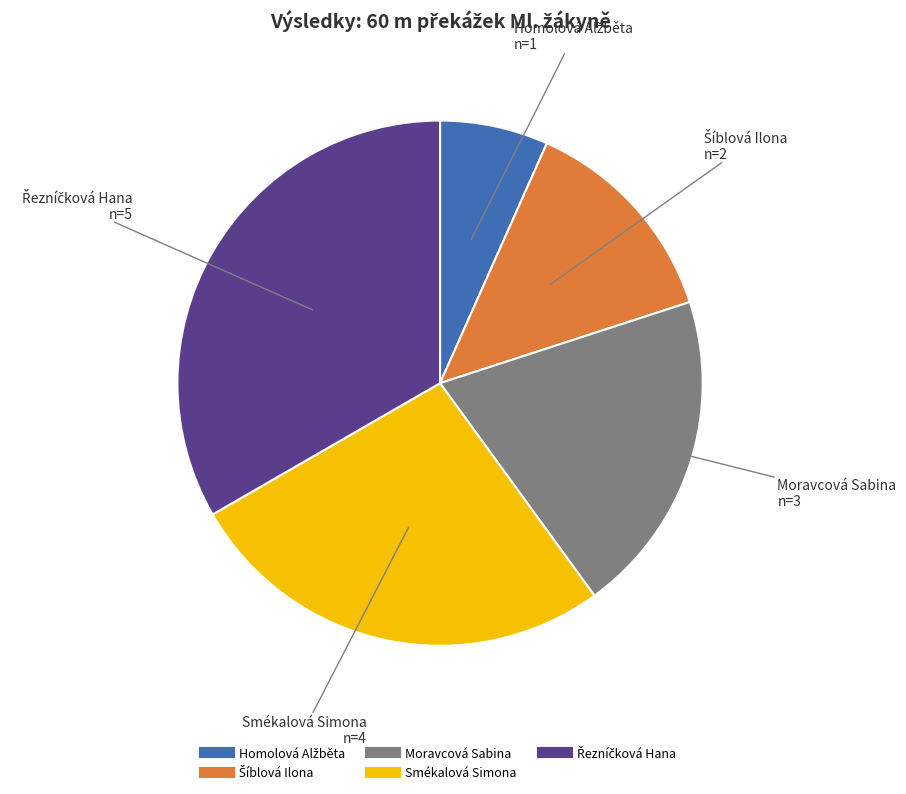

Between Smékalová Simona and Moravcová Sabina, which is larger?

Smékalová Simona